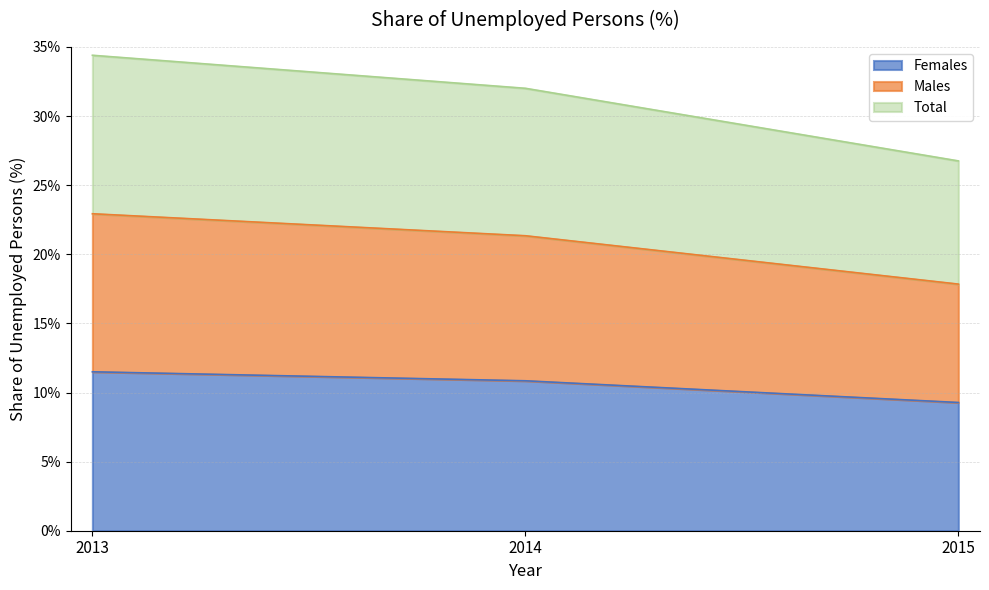

The Females series shows 9.3 at 2015. True or false?

True